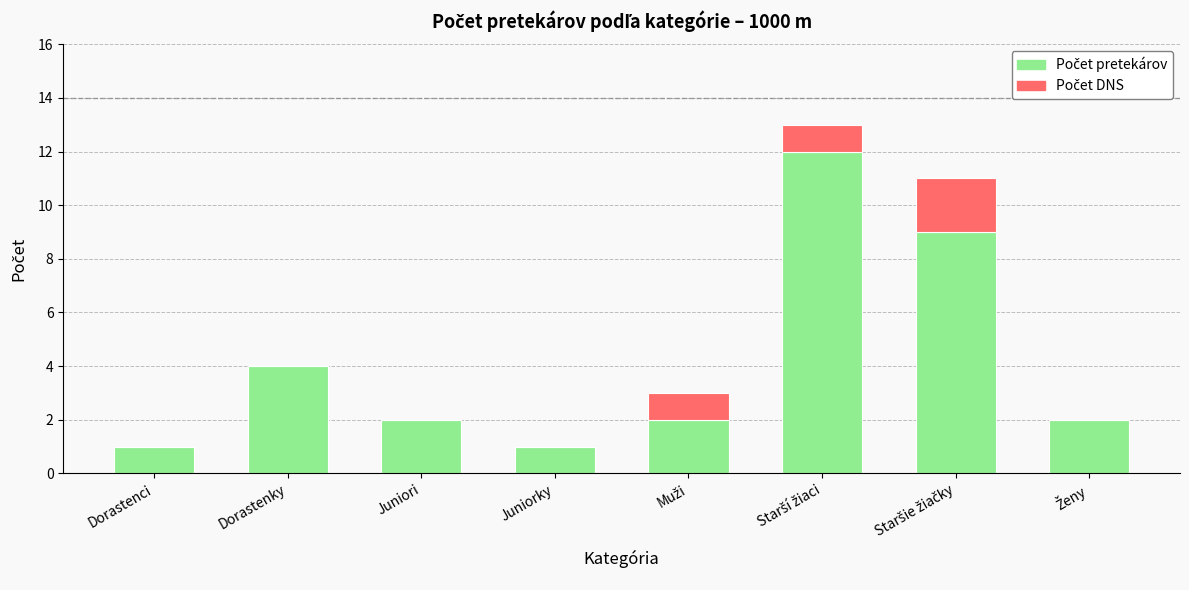

Are the bars horizontal?

No